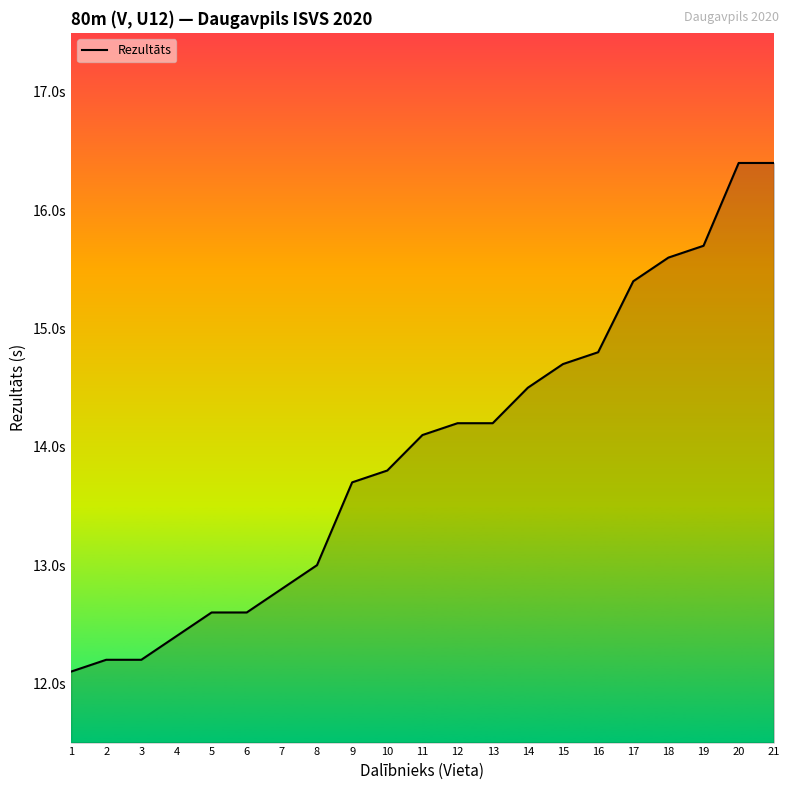

Does the chart display data point markers on the line(s)?

No